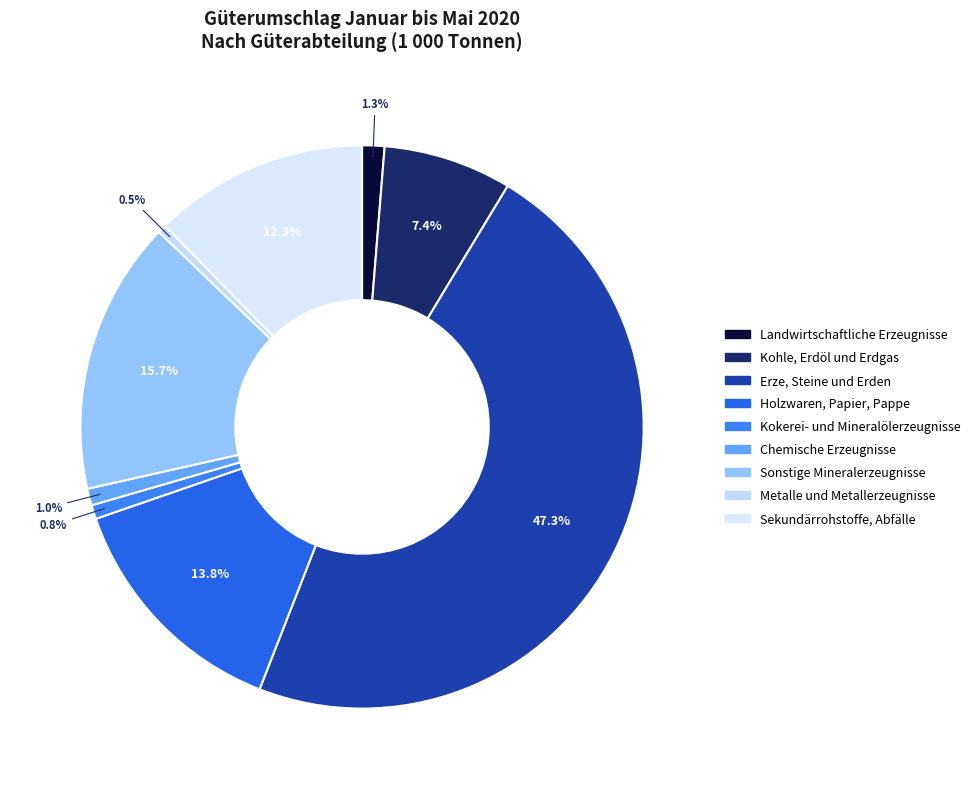

Does Holzwaren, Papier, Pappe represent more than half of the total?

No